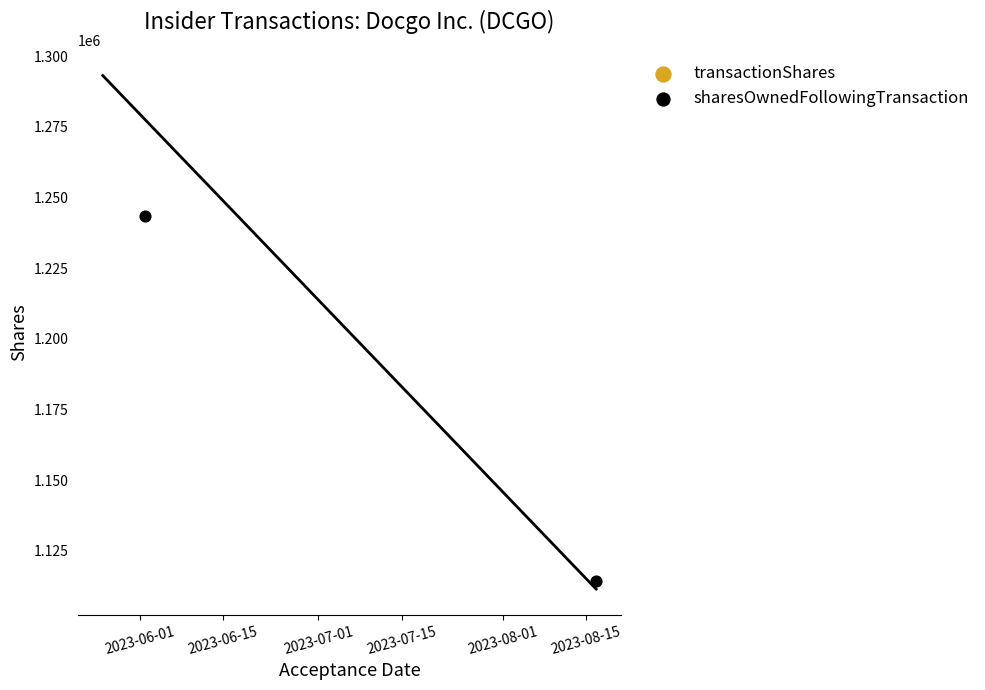

Which series has the largest total across all categories?

sharesOwnedFollowingTransaction